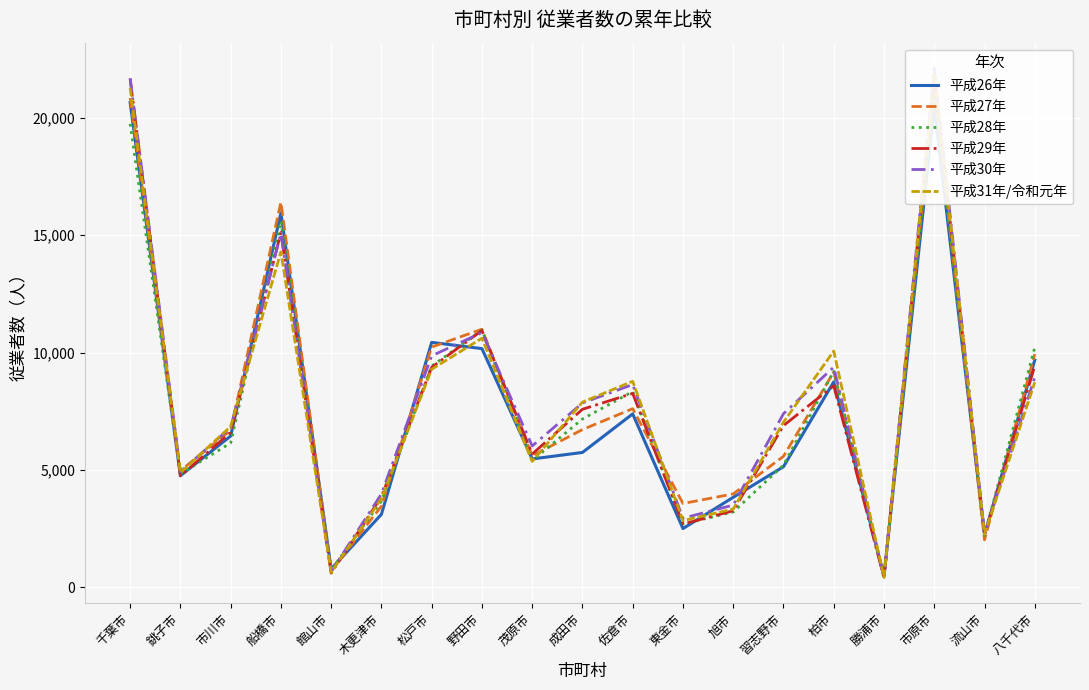

What is the value of the 平成30年 point at the 15th from the left?

9379